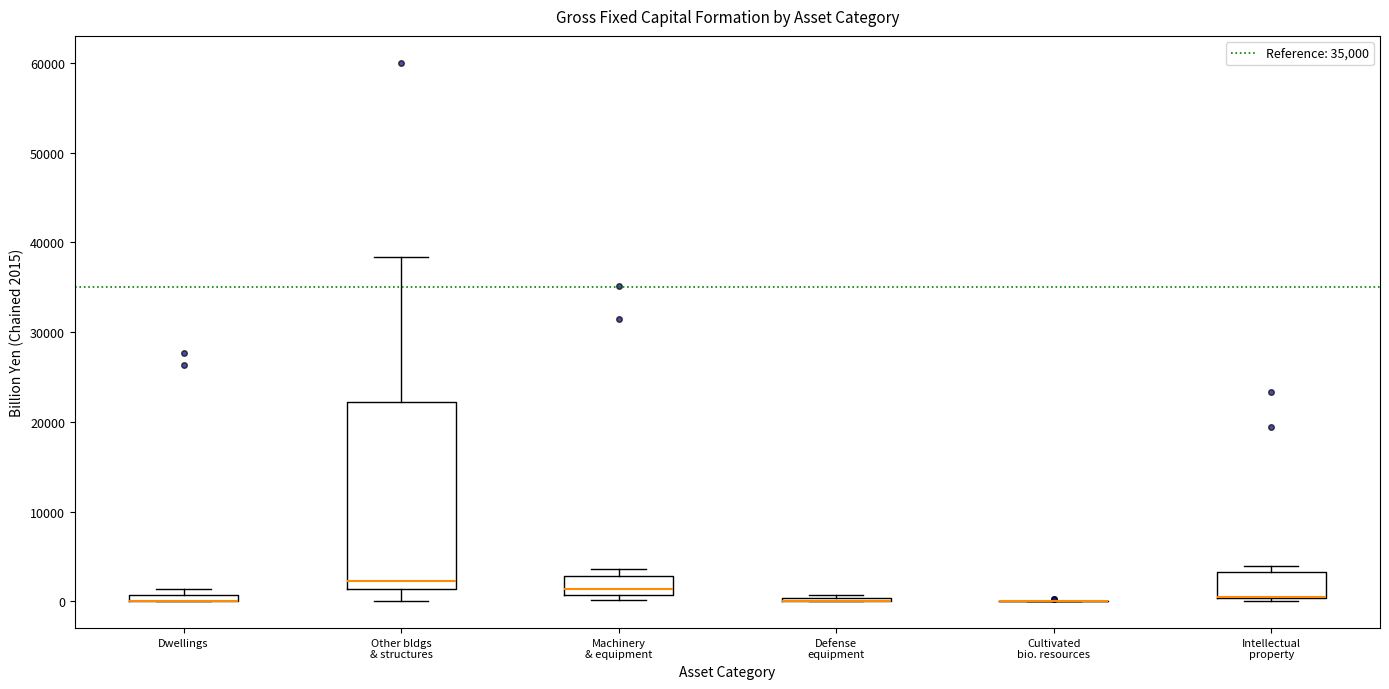

Which box is the tallest, from its lower edge to its upper edge?

Other bldgs & structures